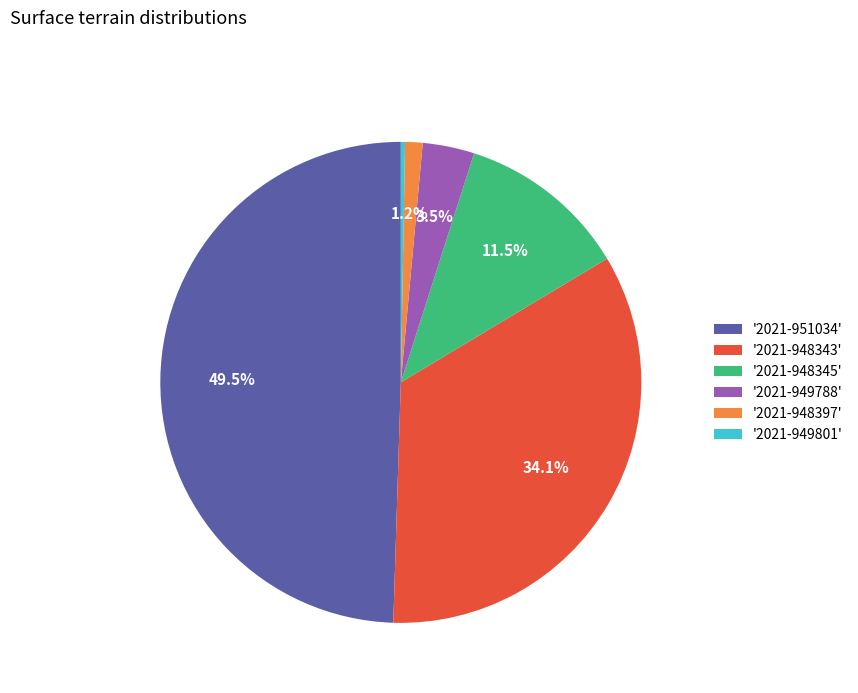

How many slices are in this pie chart?

6